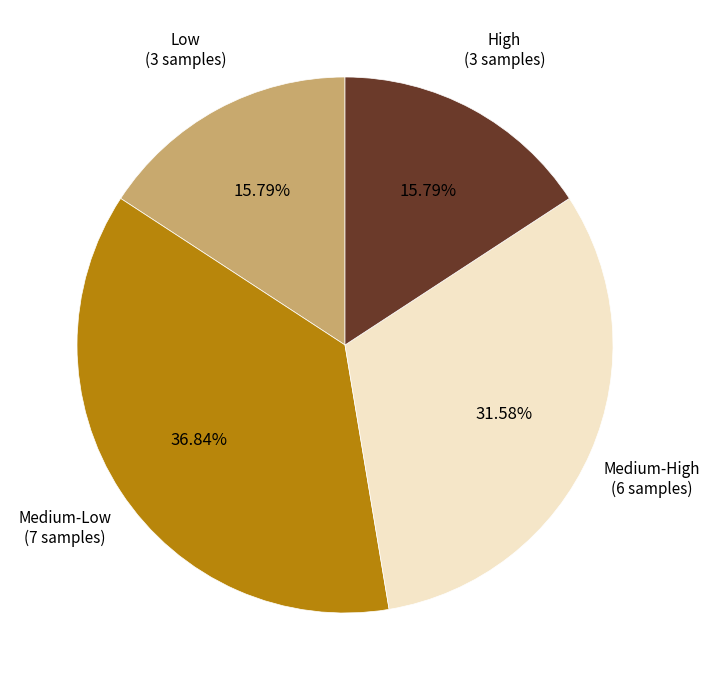

How many slices are in this pie chart?

4